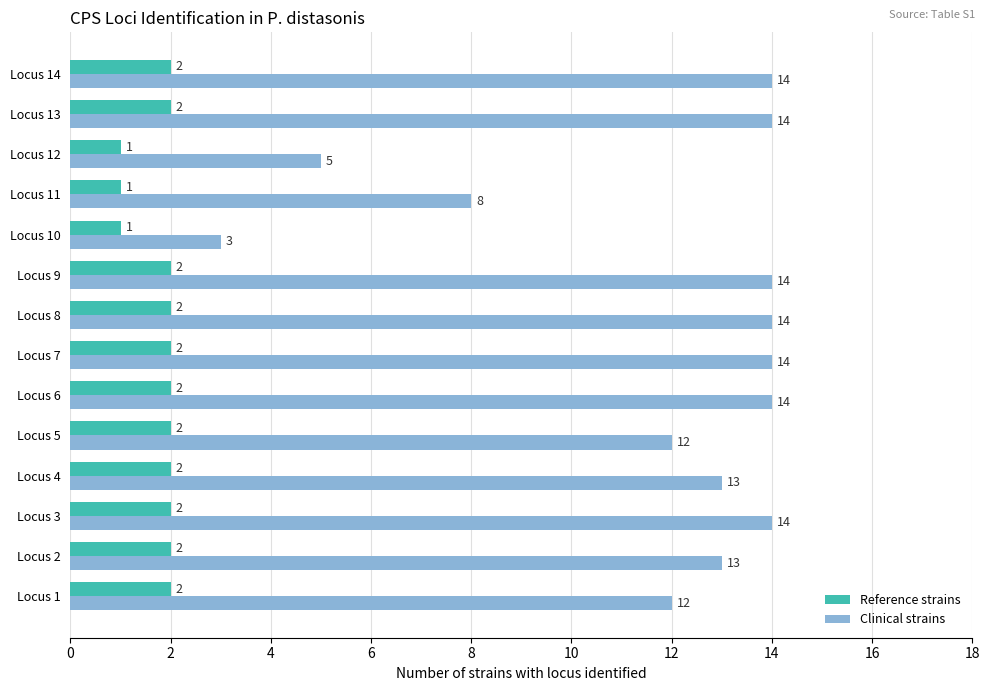

What is the maximum value for Clinical strains?

14